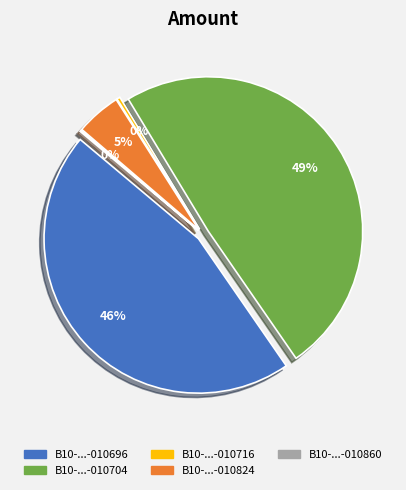

Does B10-00-010716-02-00 account for over 50% of the chart?

No